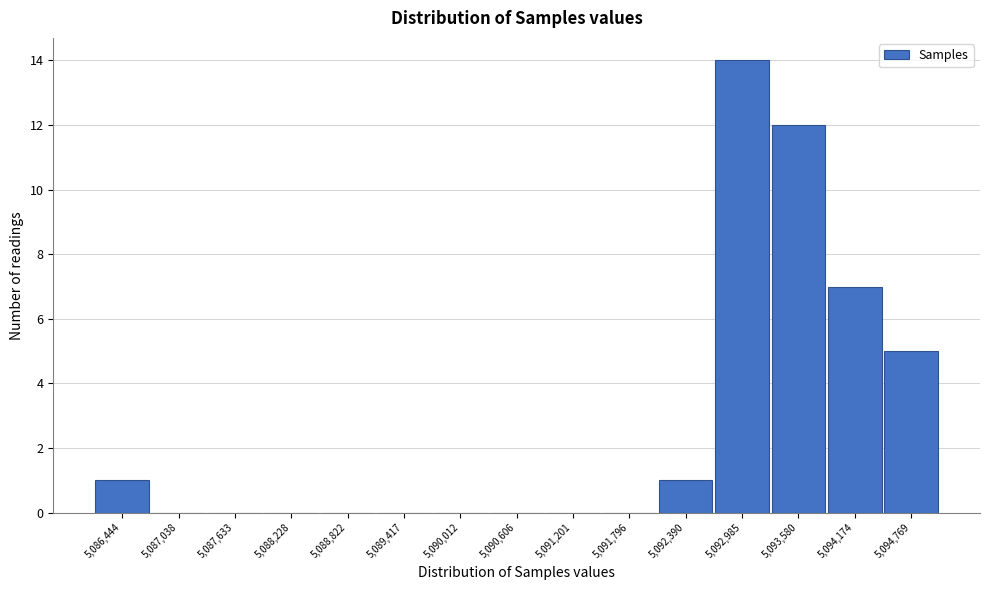

Reading left to right, list all the values displayed in this chart.

5,086,444=1	5,087,038=0	5,087,633=0	5,088,228=0	5,088,822=0	5,089,417=0	5,090,012=0	5,090,606=0	5,091,201=0	5,091,796=0	5,092,390=1	5,092,985=14	5,093,580=12	5,094,174=7	5,094,769=5